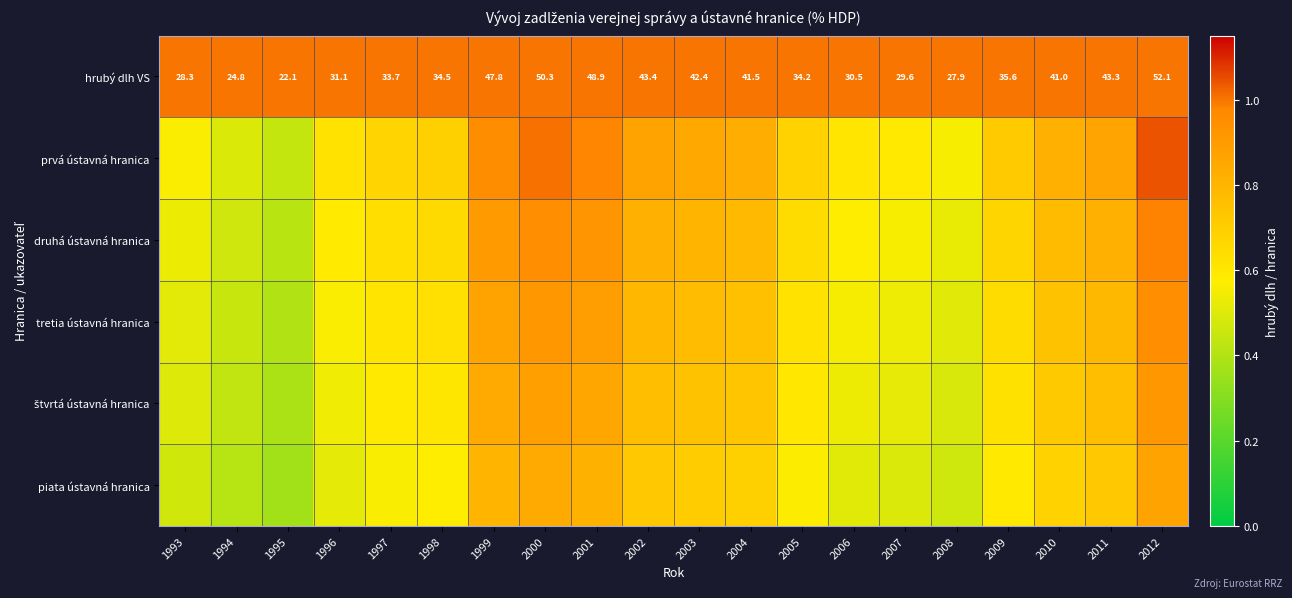

Which series changed the most between 1995 and 2000?

prvá ústavná hranica